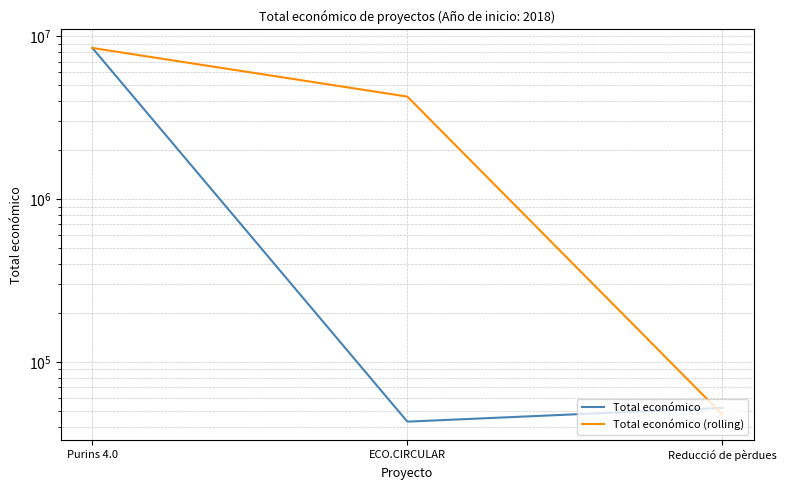

What is the difference between the Total económico (rolling) values at ECO.CIRCULAR and Reducció de pèrdues?

4216472